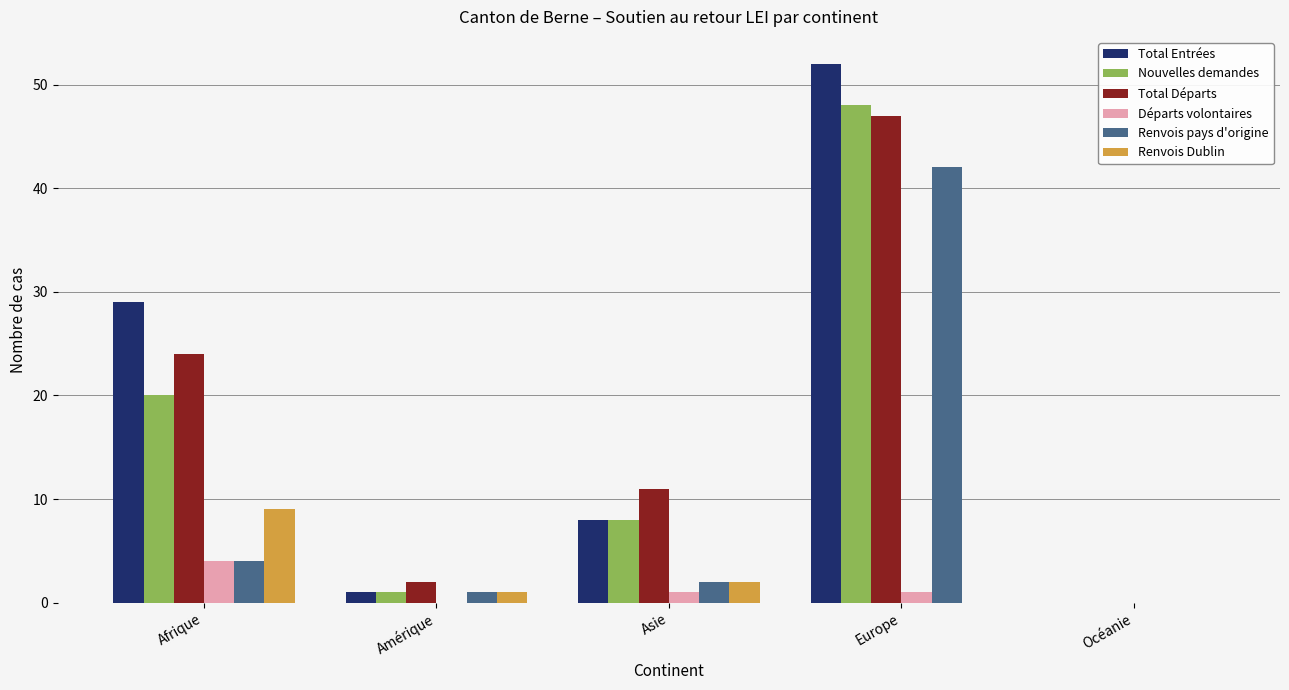

Where does the Nouvelles demandes series first go above 8?

Afrique